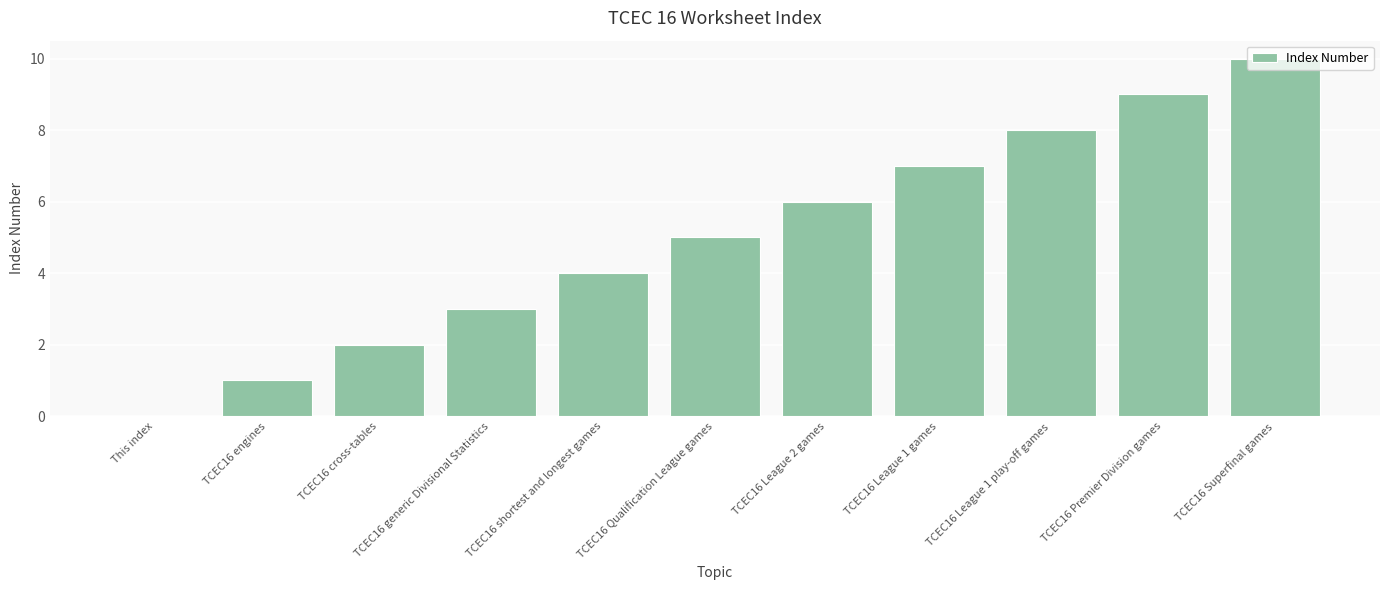

Between TCEC16 cross-tables and TCEC16 Qualification League games, which is larger?

TCEC16 Qualification League games